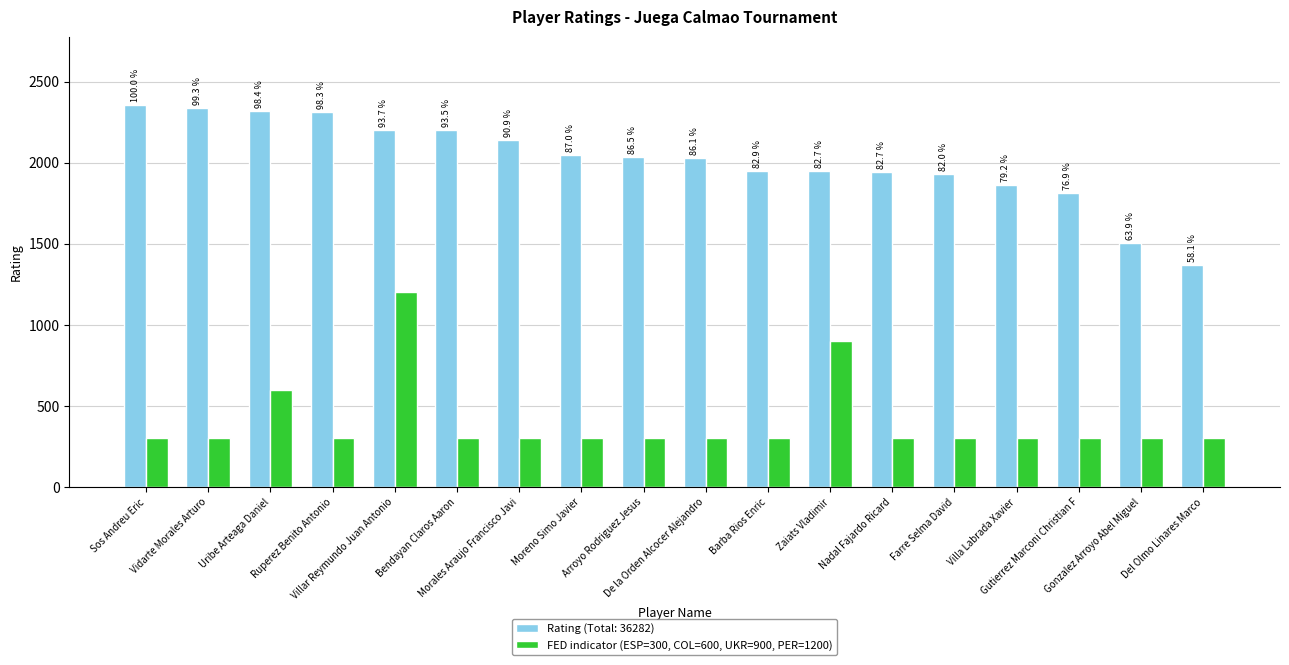

What position from the right is Moreno Simo Javier?

11